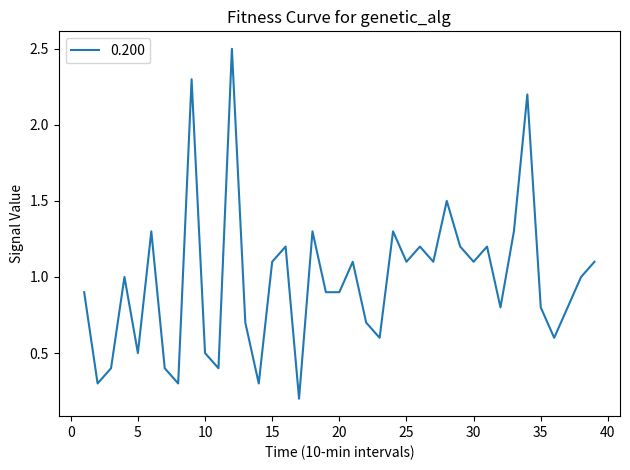

What is the maximum value shown in the chart?

2.5